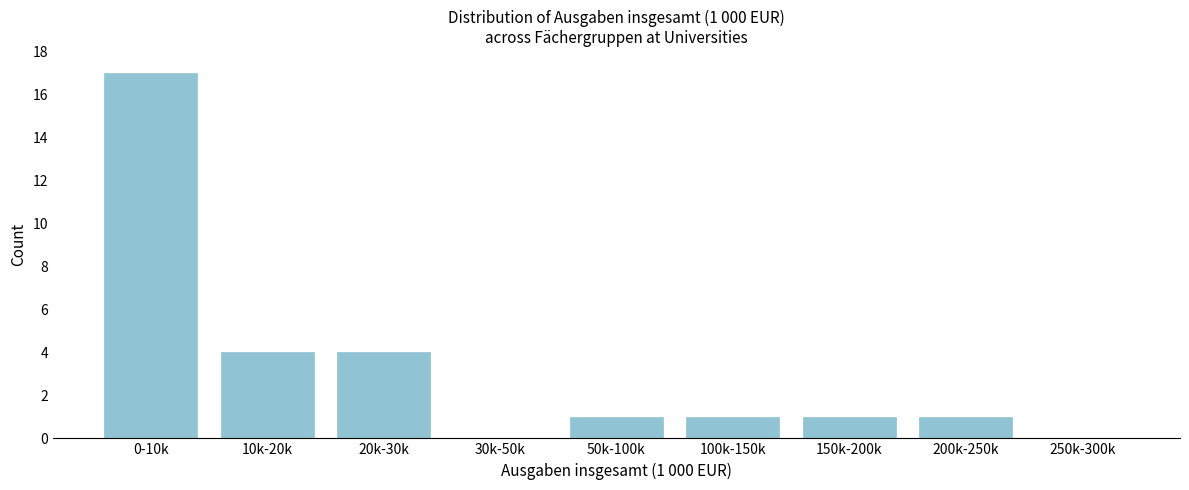

Reading left to right, what are all the values shown in this chart?

0-10k=17	10k-20k=4	20k-30k=4	30k-50k=0	50k-100k=1	100k-150k=1	150k-200k=1	200k-250k=1	250k-300k=0